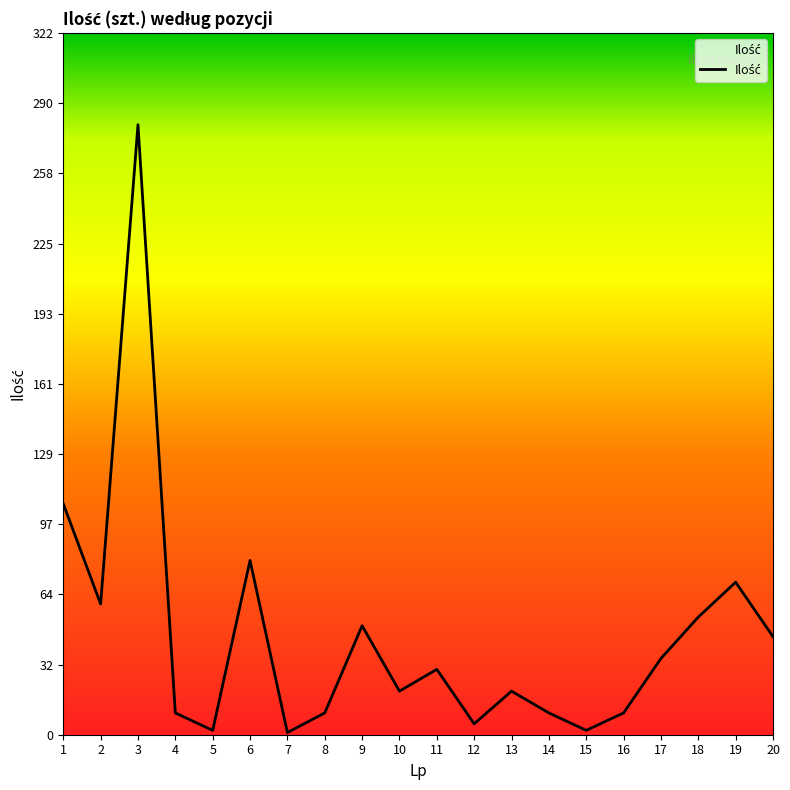

What is the average value?

45